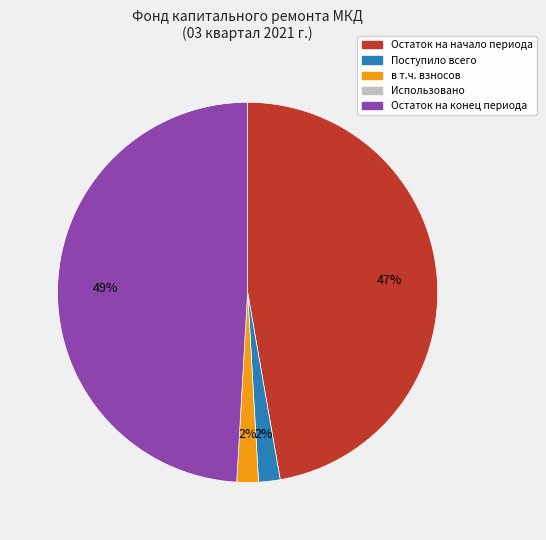

To the nearest percent, what is the average slice percentage?

25%